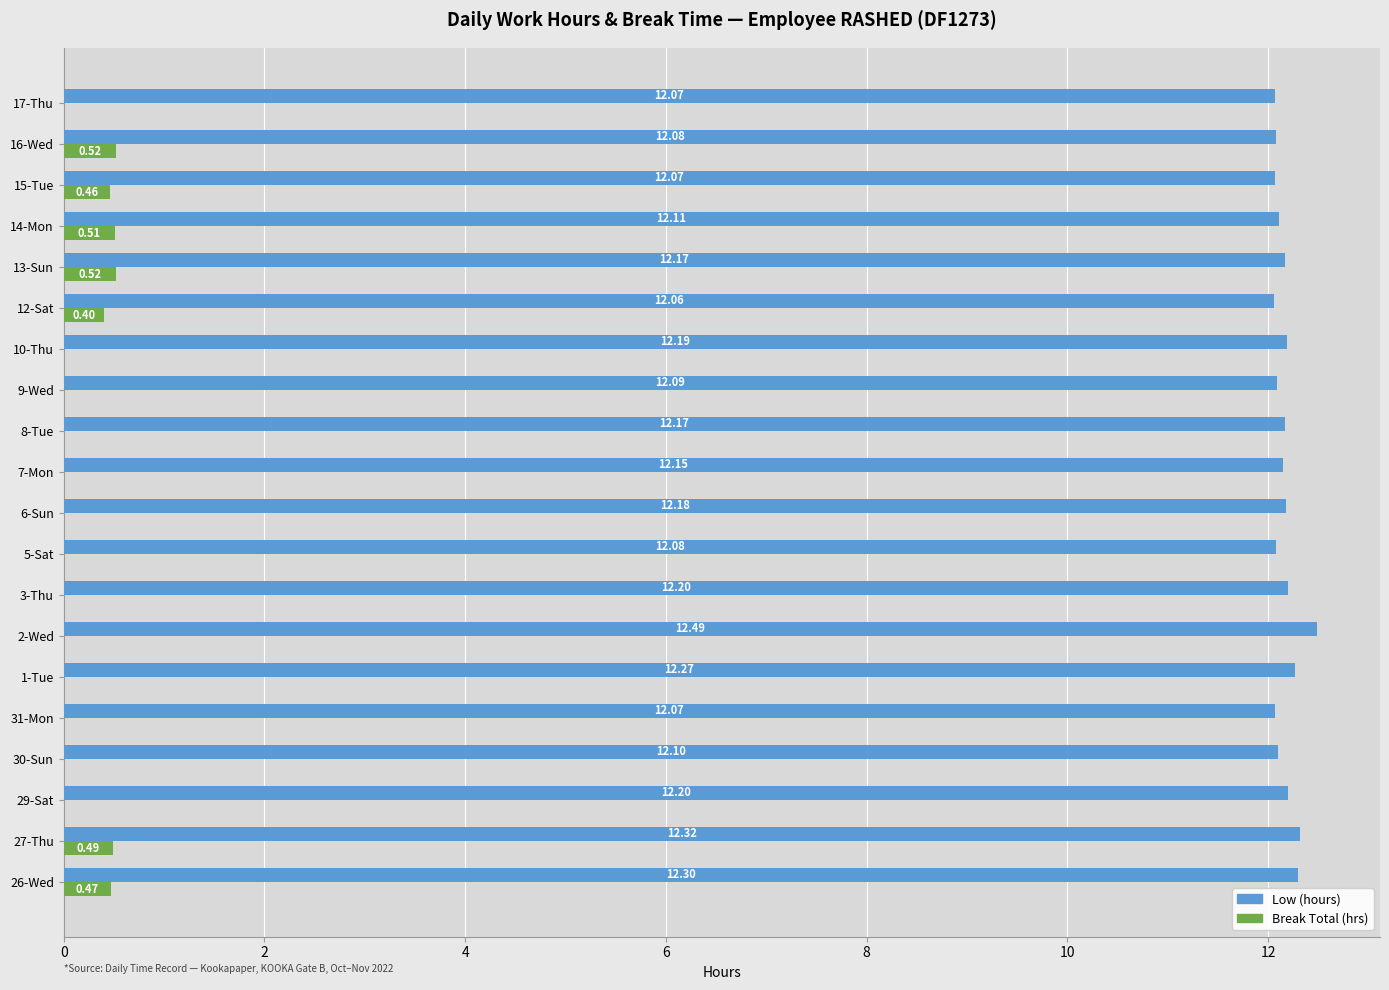

At which category is the sum across all series the highest?

27-Thu